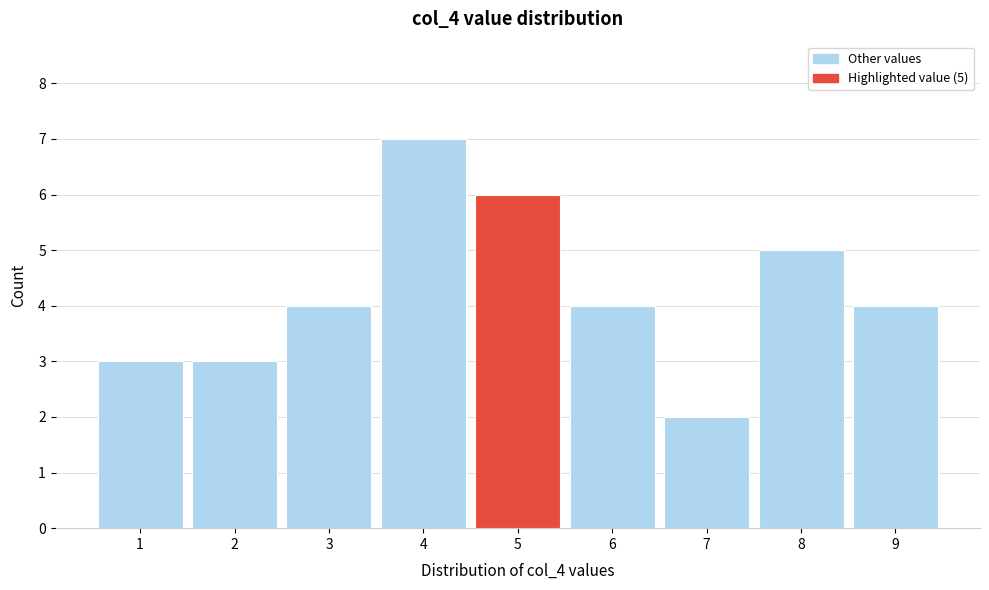

Which range on the x-axis has the tallest bar?

3.5 to 4.5